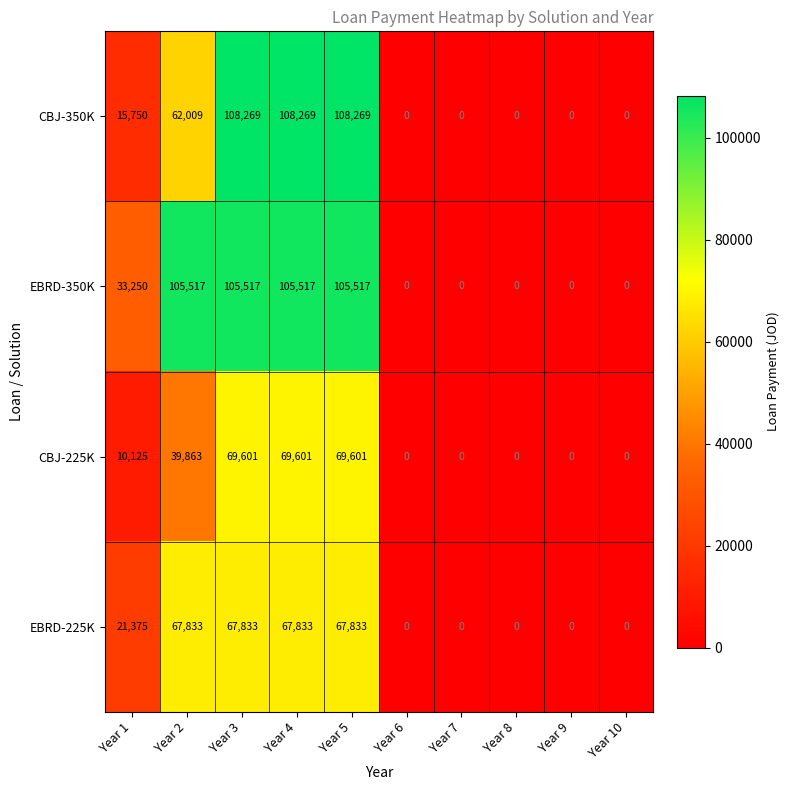

Is it true that CBJ-350K equals 0 at Year 9?

True